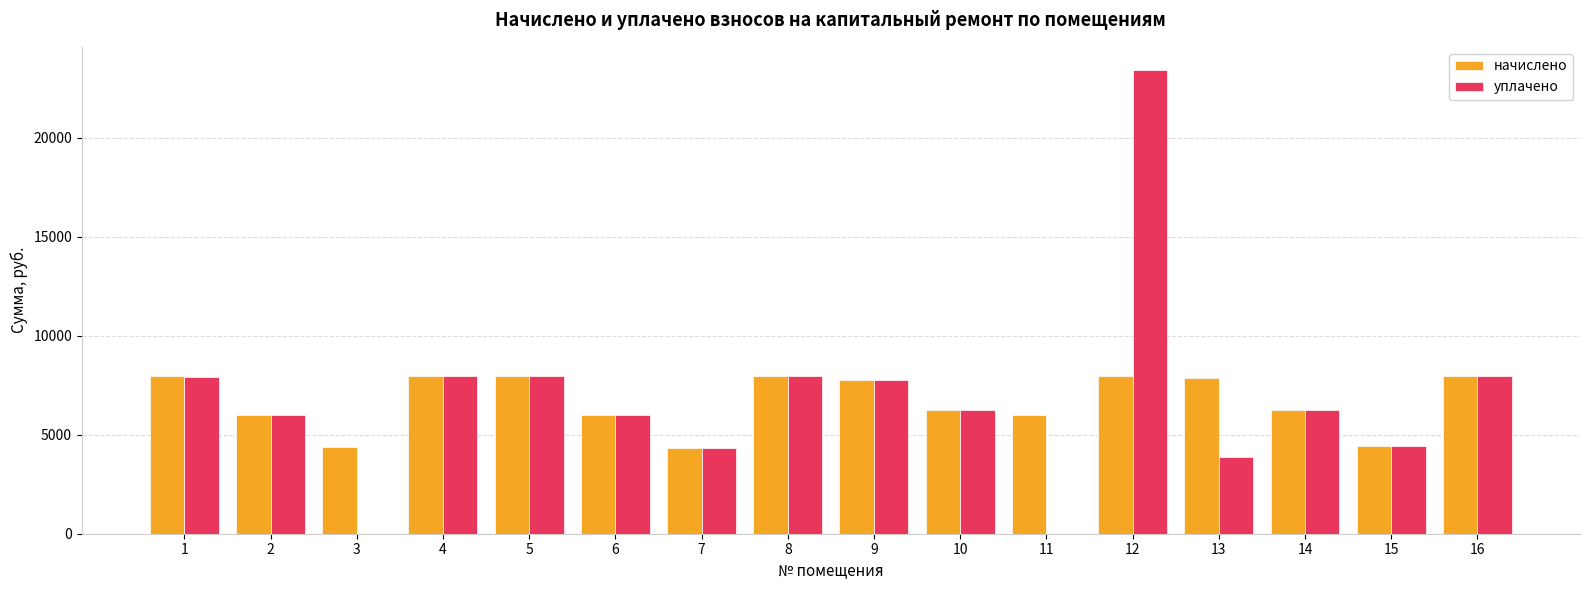

What is the maximum value shown in the chart?

23424.0